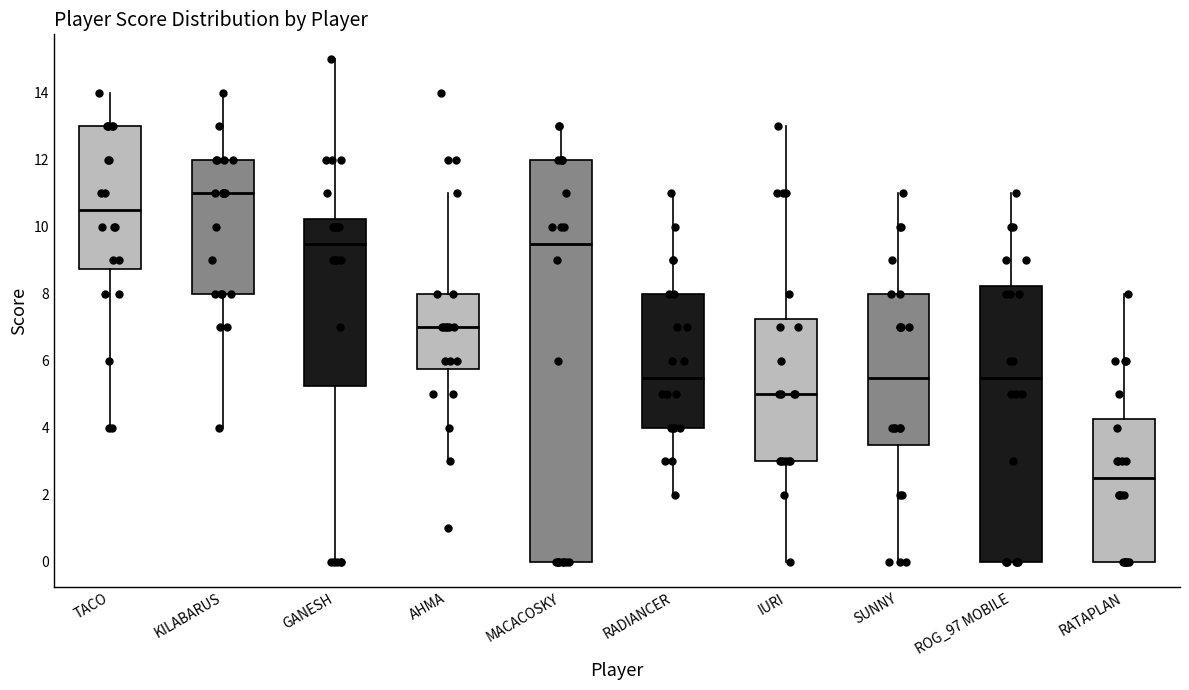

Reading left to right, transcribe this box plot: for each box, give where its median line is, the range the box spans, and where its two whiskers end, as read against the y-axis. The values are not printed on the chart, so give them approximately, as read against the axis.

TACO: median 10.6, box 8.8 to 13.0, whiskers 4.0 to 14.0
KILABARUS: median 11.0, box 8.0 to 12.0, whiskers 4.0 to 14.0
GANESH: median 9.6, box 5.2 to 10.2, whiskers 0.0 to 15.0
AHMA: median 7.0, box 5.8 to 8.0, whiskers 3.0 to 11.0
MACACOSKY: median 9.6, box 0.0 to 12.0, whiskers 0.0 to 13.0
RADIANCER: median 5.6, box 4.0 to 8.0, whiskers 2.0 to 11.0
IURI: median 5.0, box 3.0 to 7.2, whiskers 0.0 to 13.0
SUNNY: median 5.6, box 3.6 to 8.0, whiskers 0.0 to 11.0
ROG_97 MOBILE: median 5.6, box 0.0 to 8.2, whiskers 0.0 to 11.0
RATAPLAN: median 2.6, box 0.0 to 4.2, whiskers 0.0 to 8.0